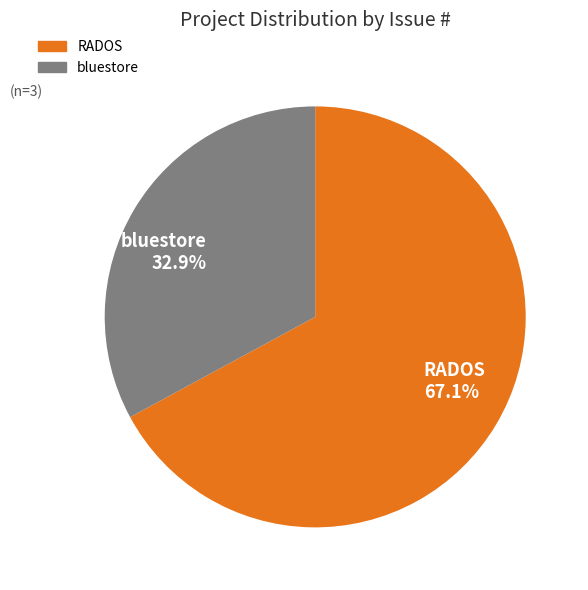

Do RADOS 67.1% and bluestore 32.9% together represent more than half of the pie?

Yes